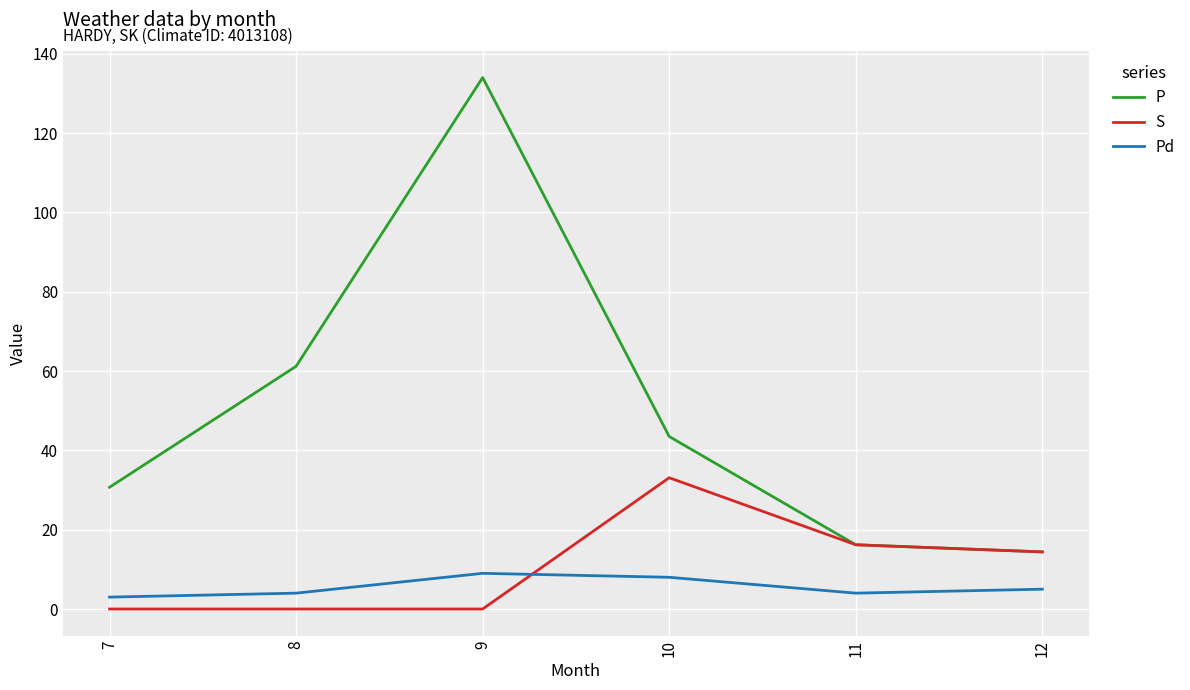

True or false: P and Pd intersect in this chart.

False